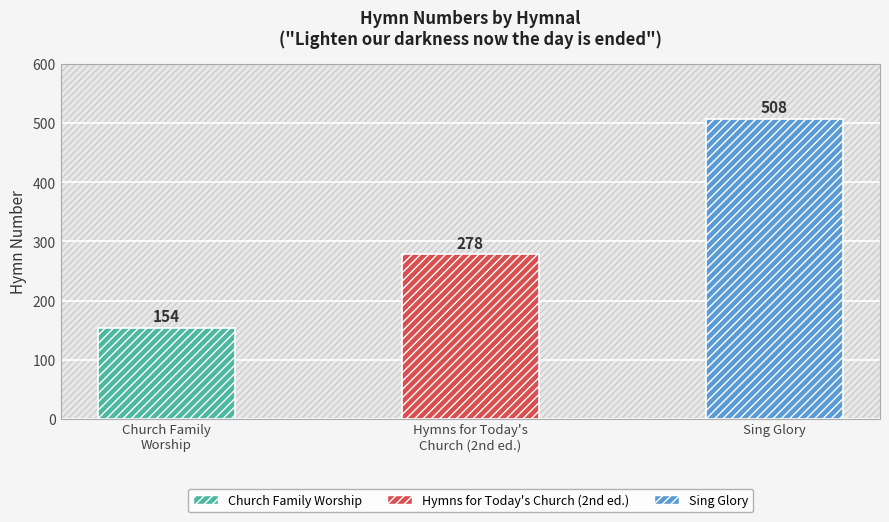

Is it true that the value at Hymns for Today's Church (2nd ed.) is 278?

True